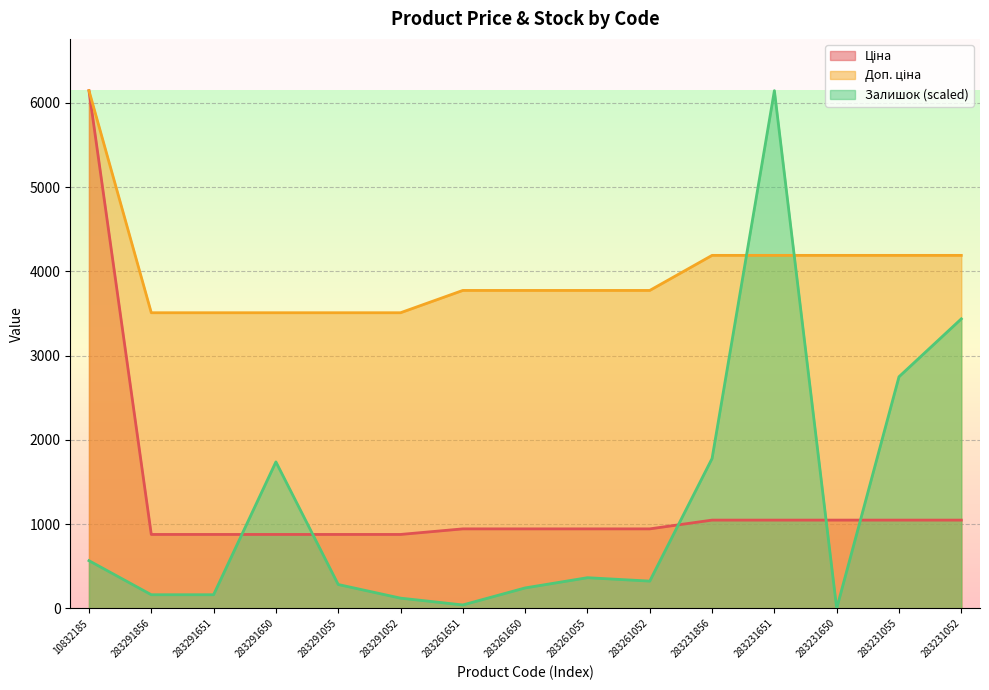

True or false: Ціна and Доп. ціна intersect in this chart.

False